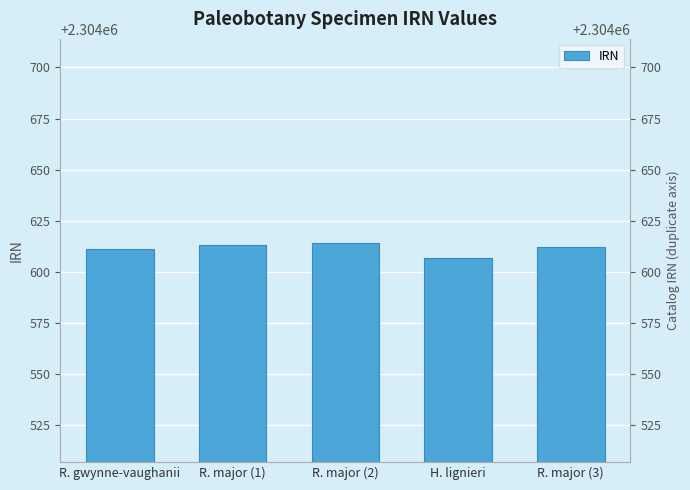

What is the change in value from R. major (1) to R. major (3)?

-1